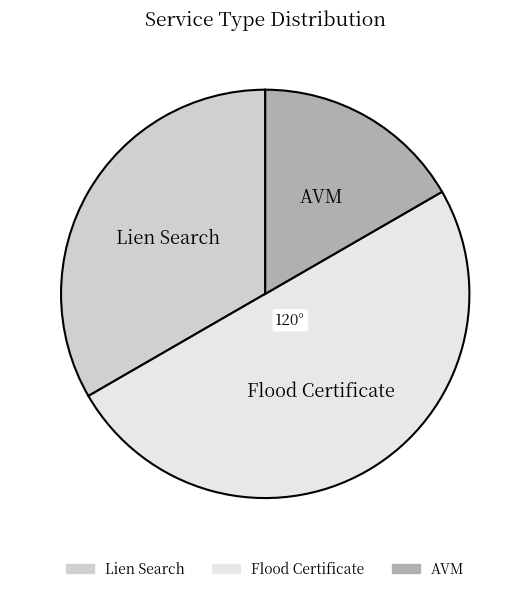

Approximately how many times larger is the value at Flood Certificate compared to Lien Search?

1.5